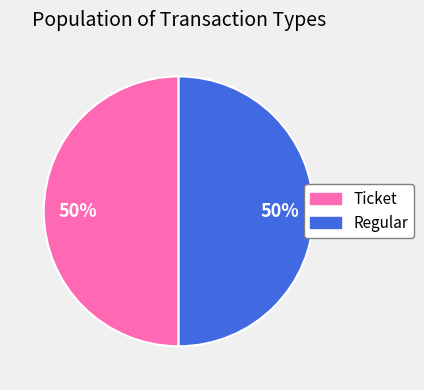

To the nearest percent, what is the average slice percentage?

50%